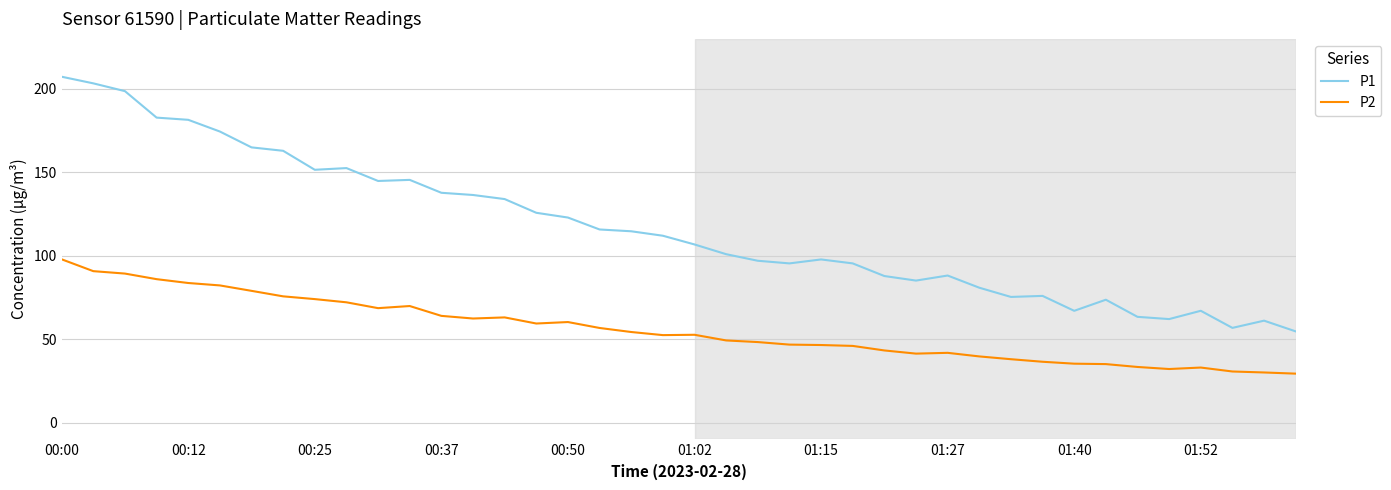

Which series has the largest total across all categories?

P1